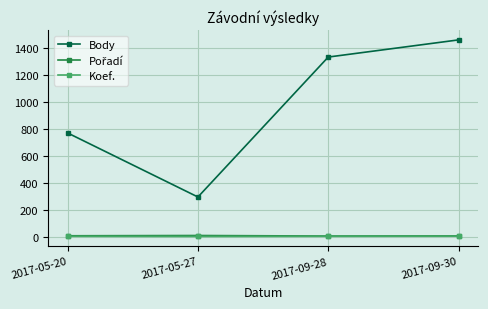

List the labels in order of Body value, largest first.

2017-09-30, 2017-09-28, 2017-05-20, 2017-05-27